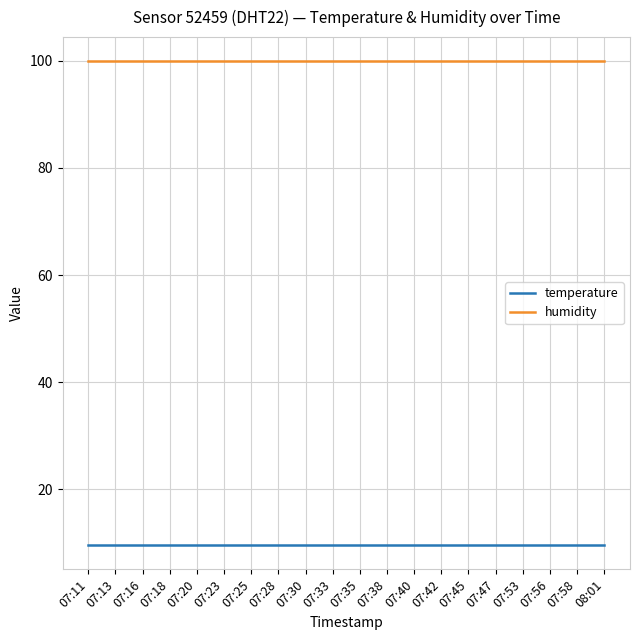

What is the total value across all series at 07:25?

109.5